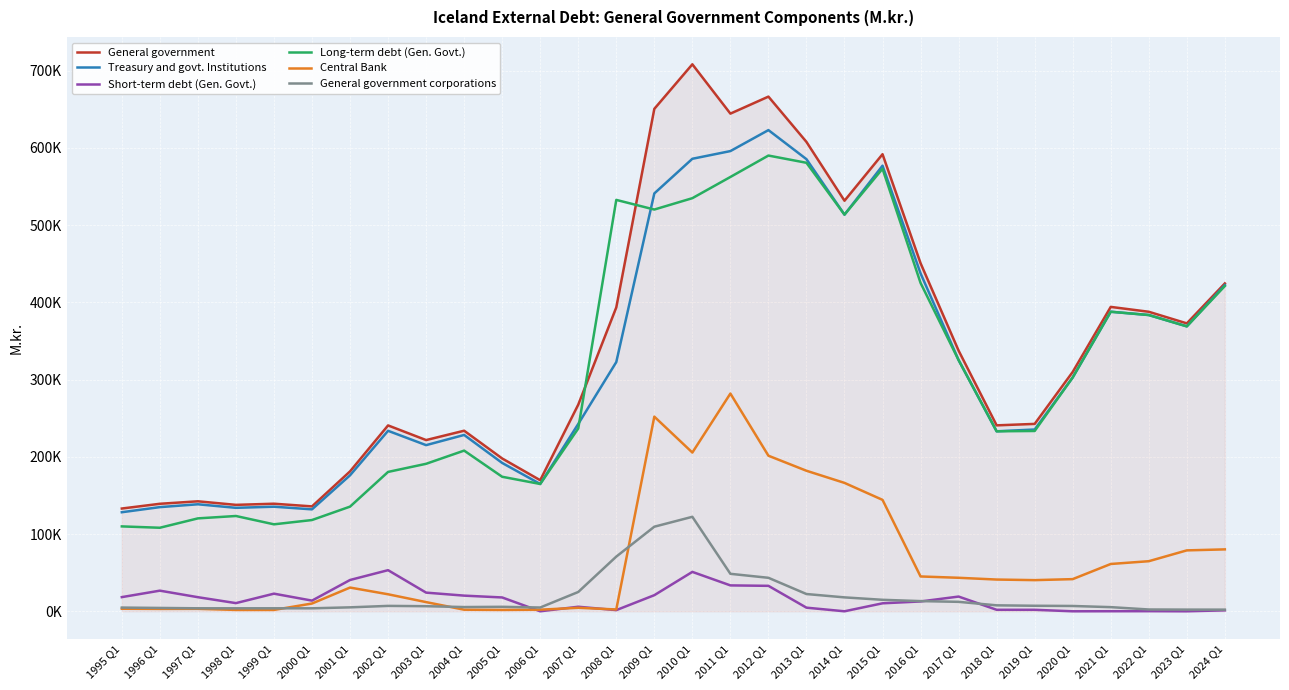

What is the average value of the General government series?

343153